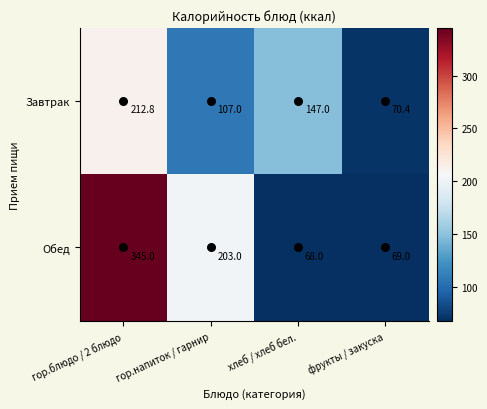

List the series in order of their peak value, highest first.

Обед, Завтрак